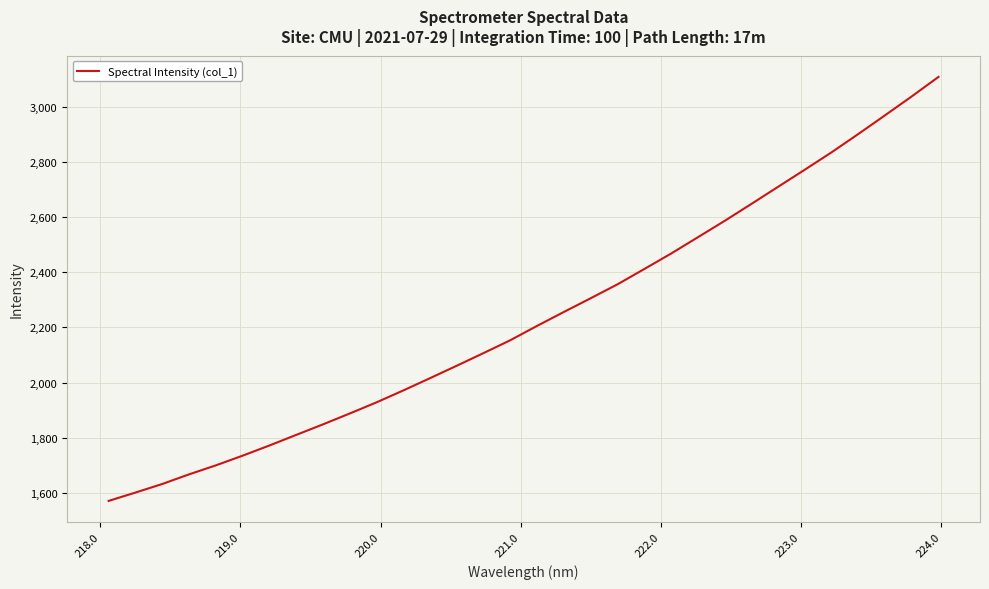

What is the difference between the maximum and minimum values?

1537.4